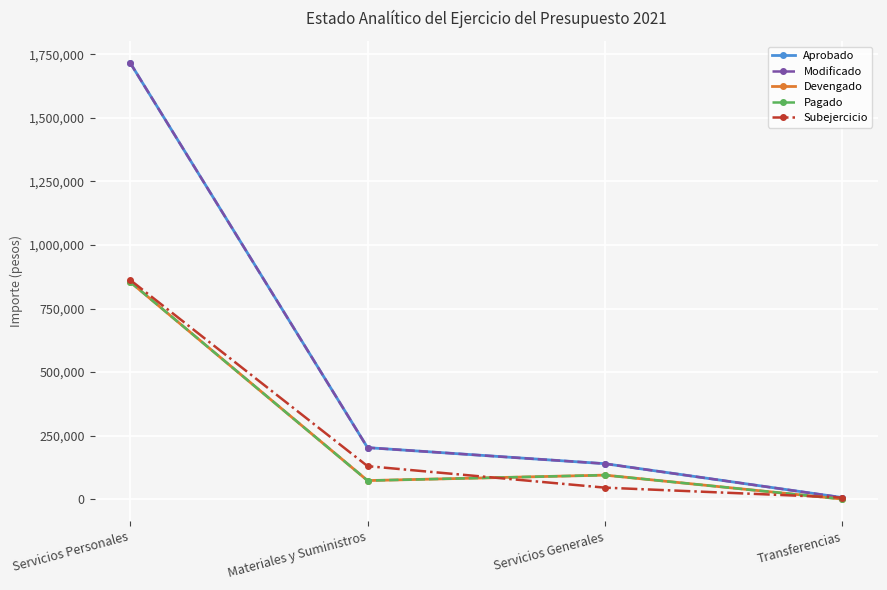

What is the spread (max minus min) of values at Servicios Generales?

94312.6